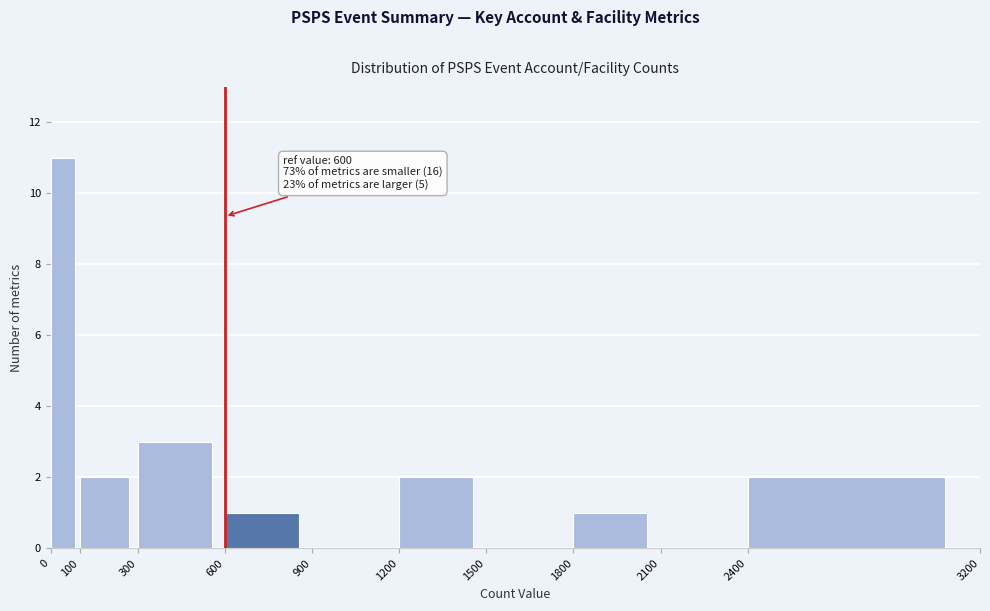

Over which range of the x-axis is the bar tallest?

0 to 100